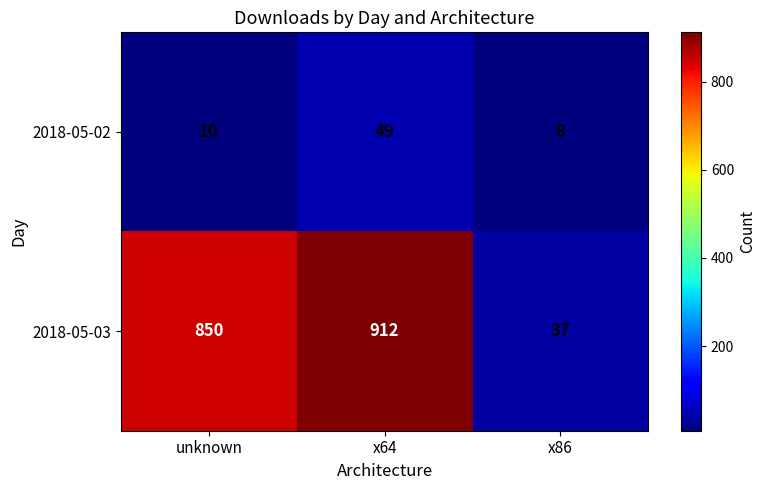

What is the average value of the 2018-05-02 series?

22